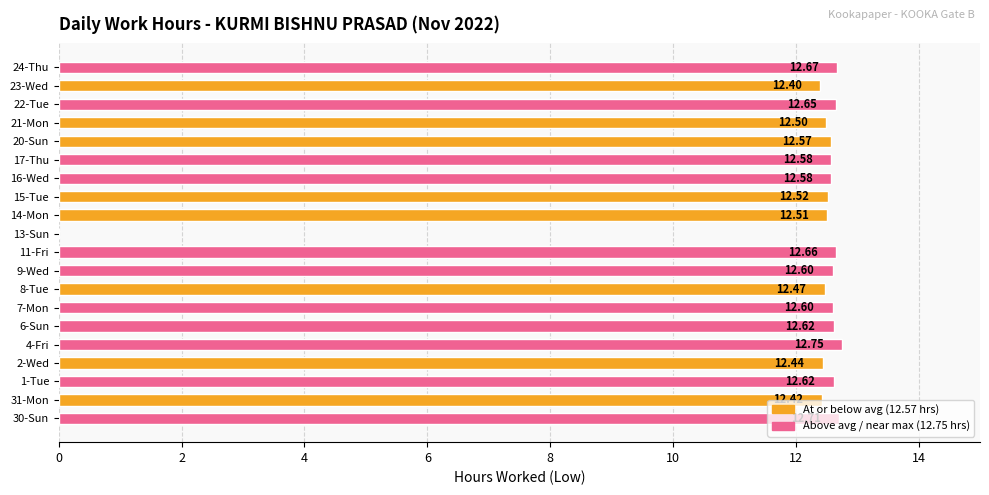

What is the greatest value displayed?

12.8